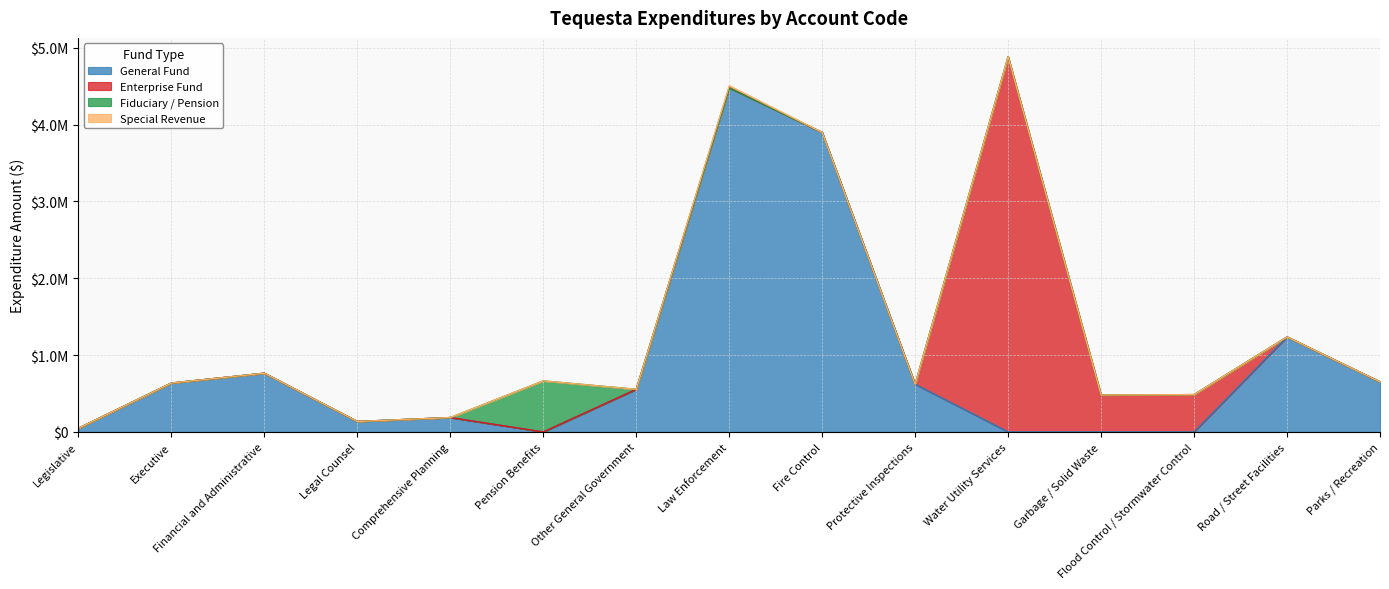

Reading left to right, transcribe all the data shown in this chart.

General Fund: Legislative=47855	Executive=636366	Financial and Administrative=764125	Legal Counsel=135972	Comprehensive Planning=186942	Pension Benefits=0	Other General Government=554882	Law Enforcement=4479389	Fire Control=3898268	Protective Inspections=619804	Water Utility Services=0	Garbage / Solid Waste=0	Flood Control / Stormwater Control=0	Road / Street Facilities=1236310	Parks / Recreation=651748
Enterprise Fund: Legislative=0	Executive=0	Financial and Administrative=0	Legal Counsel=0	Comprehensive Planning=0	Pension Benefits=0	Other General Government=0	Law Enforcement=0	Fire Control=0	Protective Inspections=0	Water Utility Services=4885236	Garbage / Solid Waste=480268	Flood Control / Stormwater Control=485566	Road / Street Facilities=0	Parks / Recreation=0
Fiduciary / Pension: Legislative=0	Executive=0	Financial and Administrative=0	Legal Counsel=0	Comprehensive Planning=0	Pension Benefits=664380	Other General Government=0	Law Enforcement=0	Fire Control=0	Protective Inspections=0	Water Utility Services=0	Garbage / Solid Waste=0	Flood Control / Stormwater Control=0	Road / Street Facilities=0	Parks / Recreation=0
Special Revenue: Legislative=0	Executive=0	Financial and Administrative=0	Legal Counsel=0	Comprehensive Planning=0	Pension Benefits=0	Other General Government=0	Law Enforcement=26974	Fire Control=0	Protective Inspections=0	Water Utility Services=0	Garbage / Solid Waste=0	Flood Control / Stormwater Control=0	Road / Street Facilities=0	Parks / Recreation=0